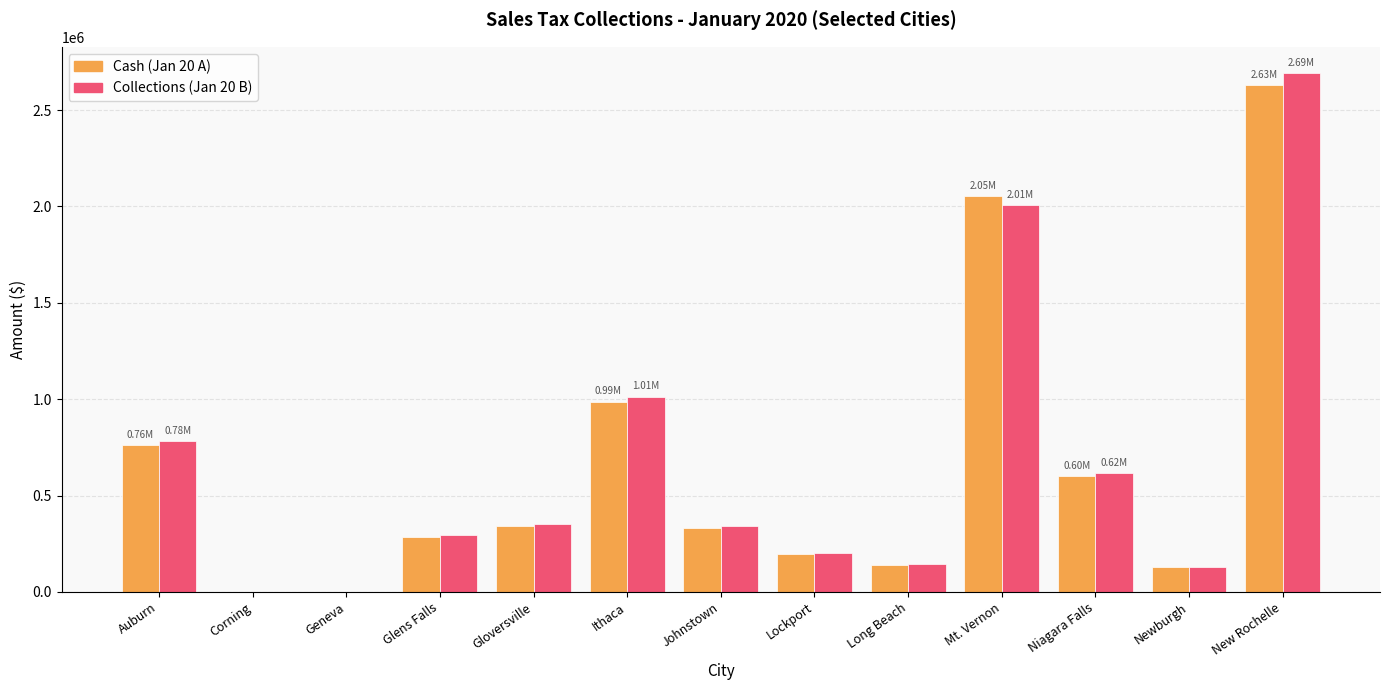

What is the sum of all Cash (Jan 20 A) values?

8462385.5